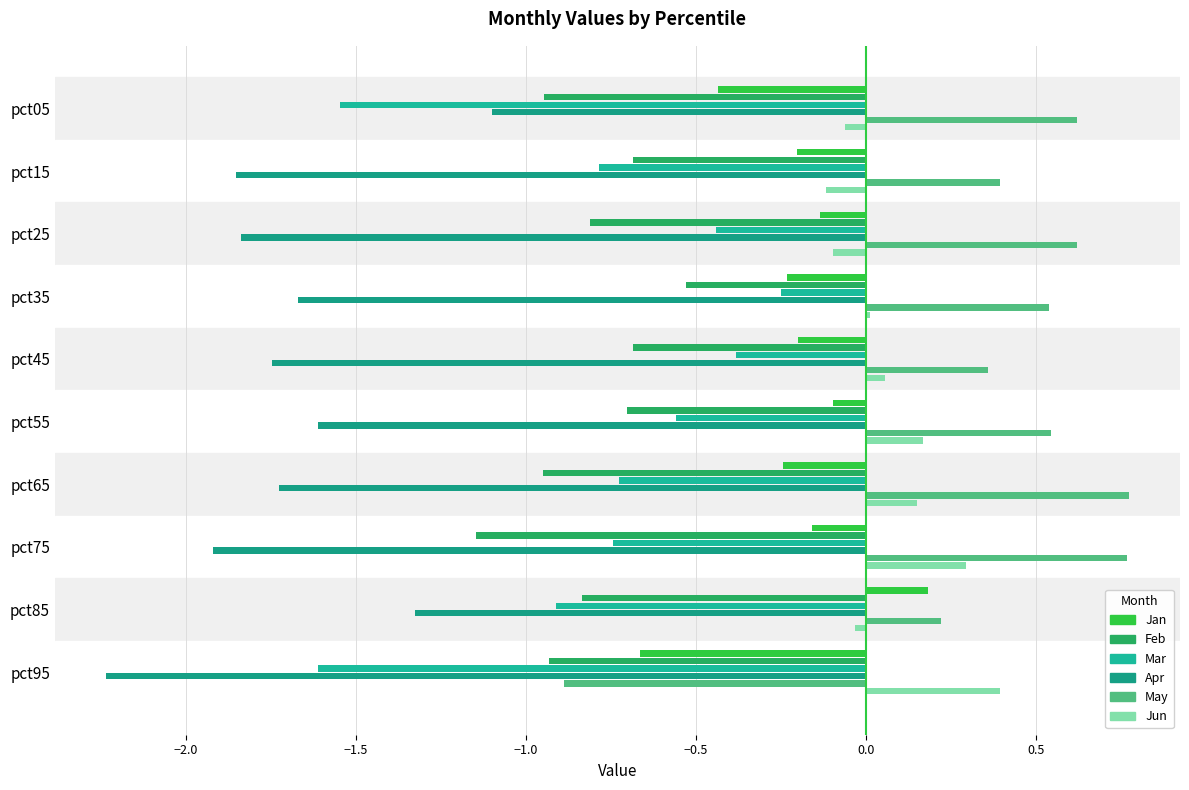

How many values in the Jan series are below 0?

9